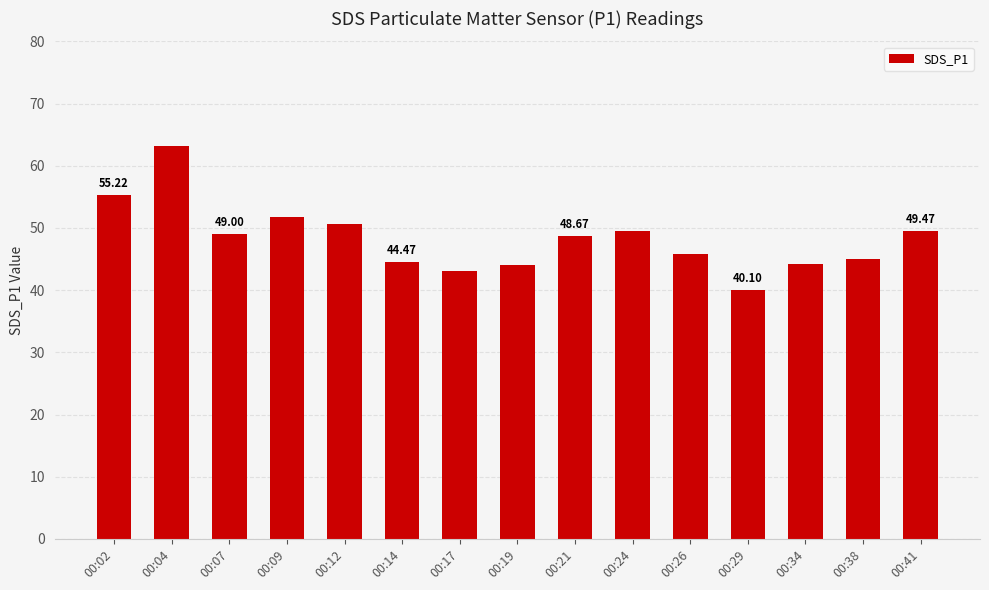

What is the value of the 2nd bar from the left?

63.1